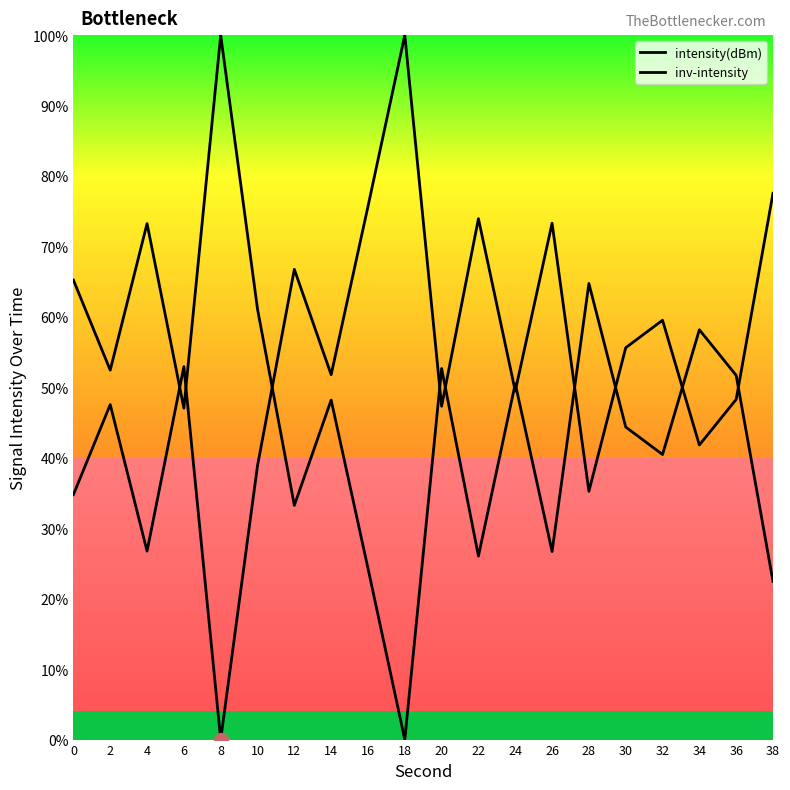

What is the value of the intensity(dBm) point at the 13th from the left?

49.5